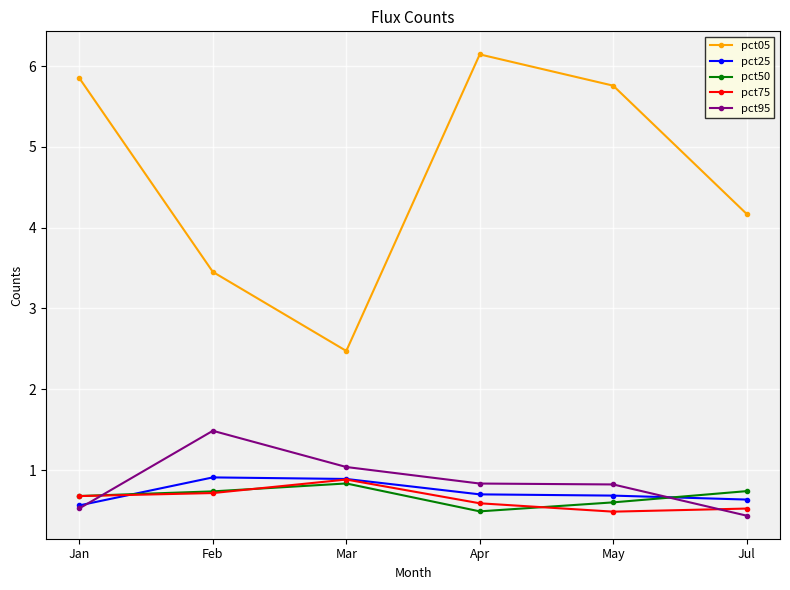

What is the sum of the pct75 values at Mar and Apr?

1.5